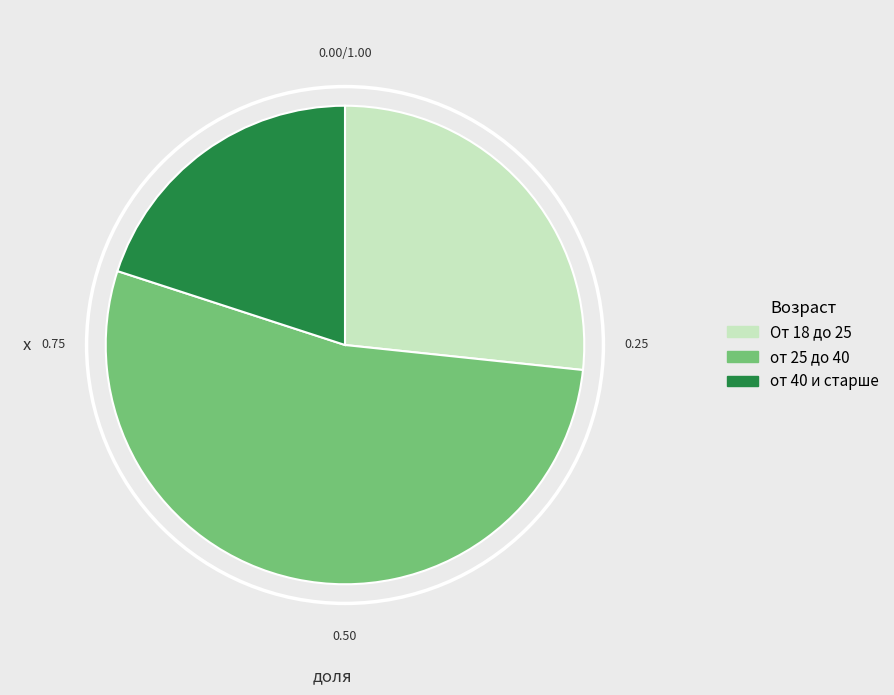

Is the sum of от 40 и старше and от 25 до 40 greater than half?

Yes